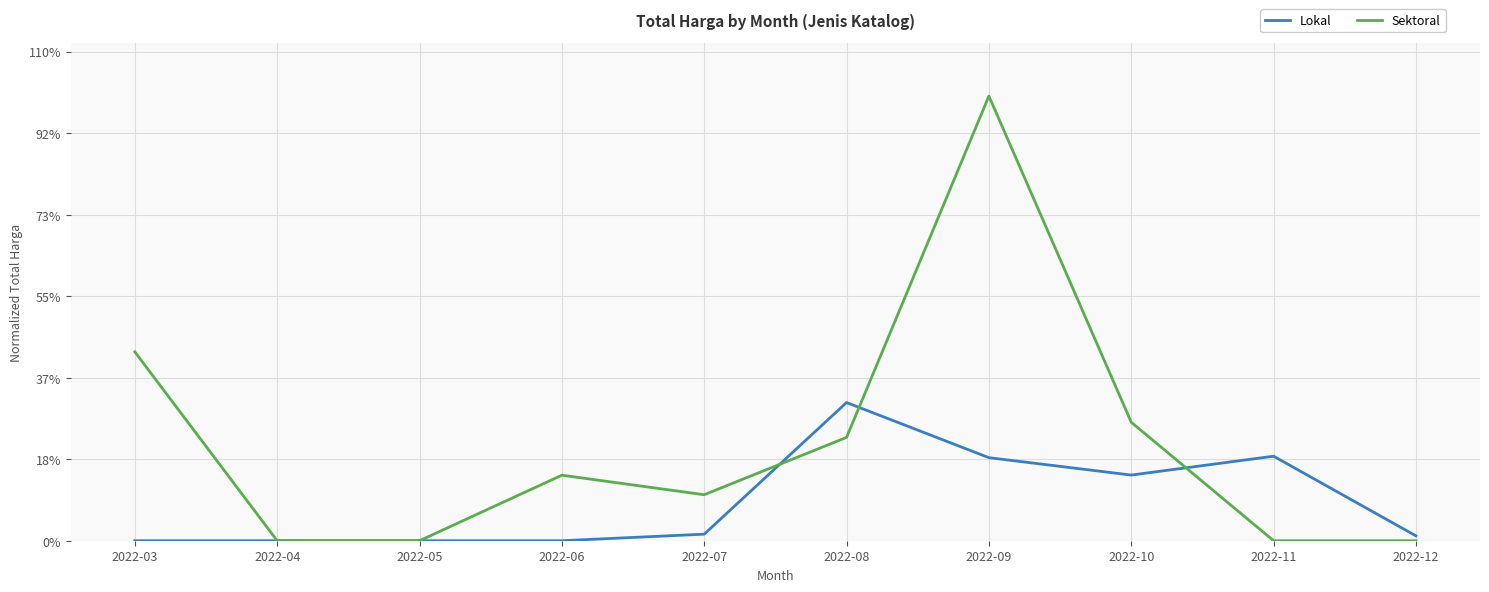

Does the chart have visible grid lines?

Yes